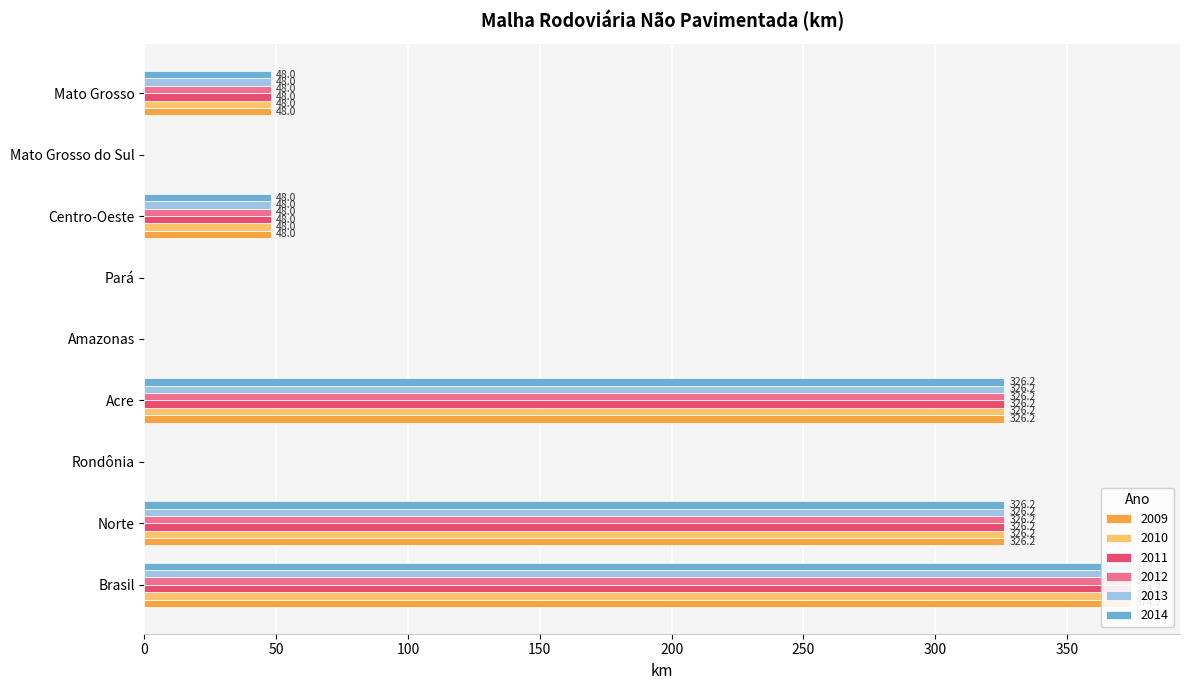

What are all the series names shown in the legend?

2009, 2010, 2011, 2012, 2013, 2014